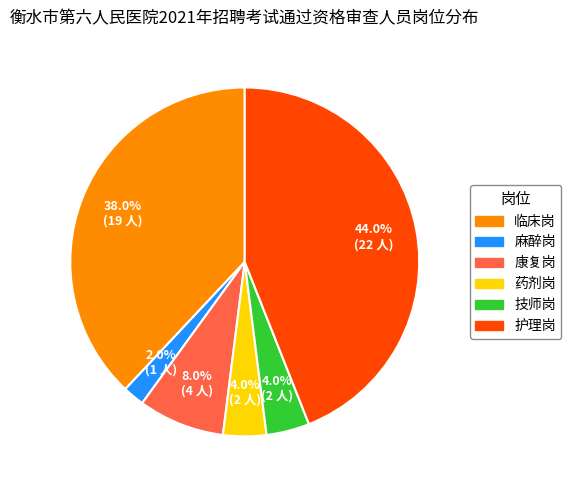

Is it true that 麻醉岗 is 11% of the pie?

False